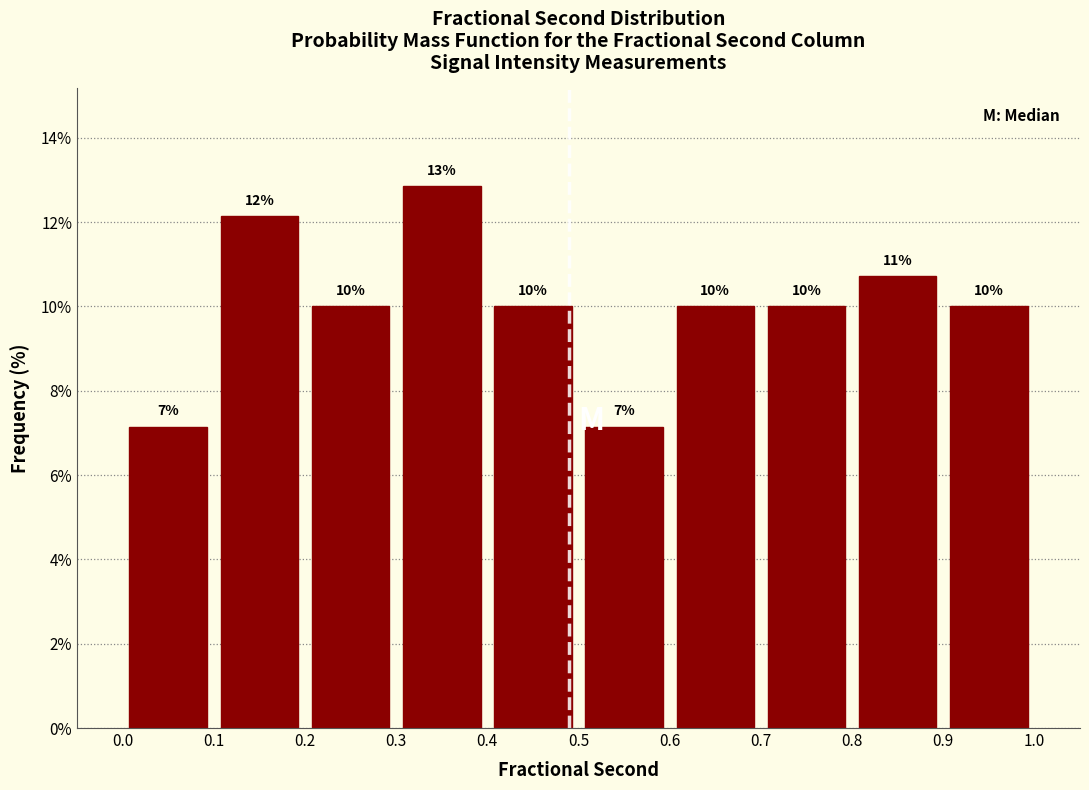

Over which range of the x-axis is the bar tallest?

0.3 to 0.4